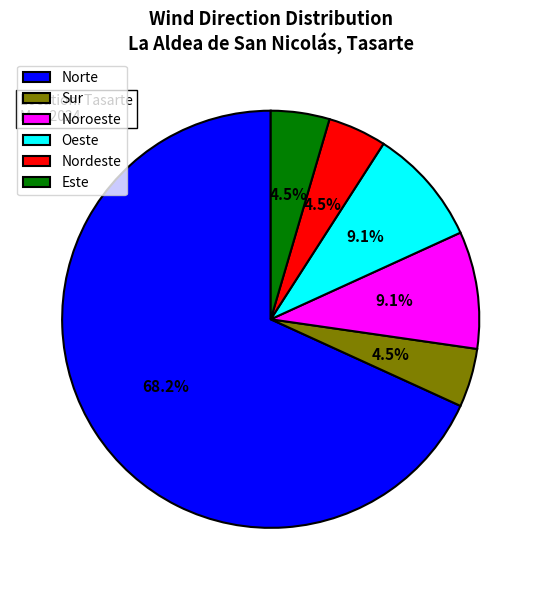

True or false: Norte accounts for 19% of the total.

False